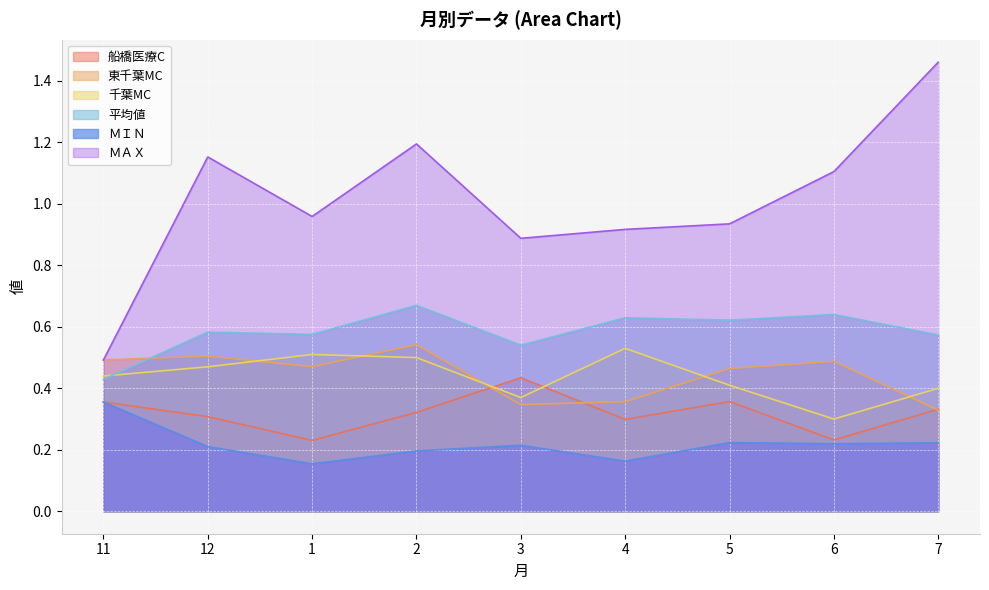

How many distinct data groups are displayed?

6